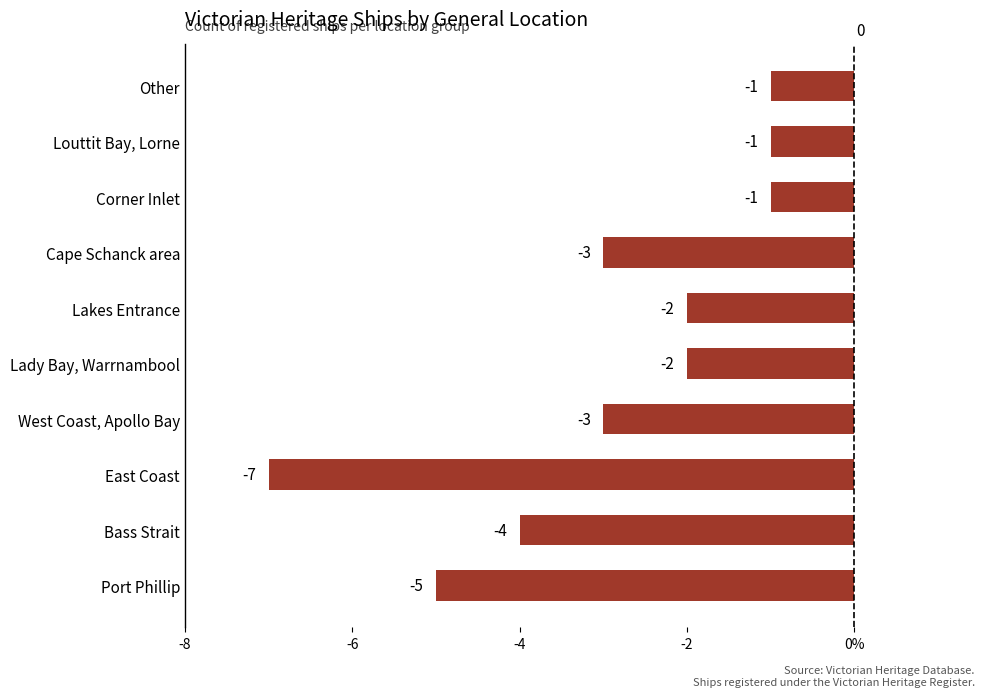

At which label is the value closest to -4?

Bass Strait